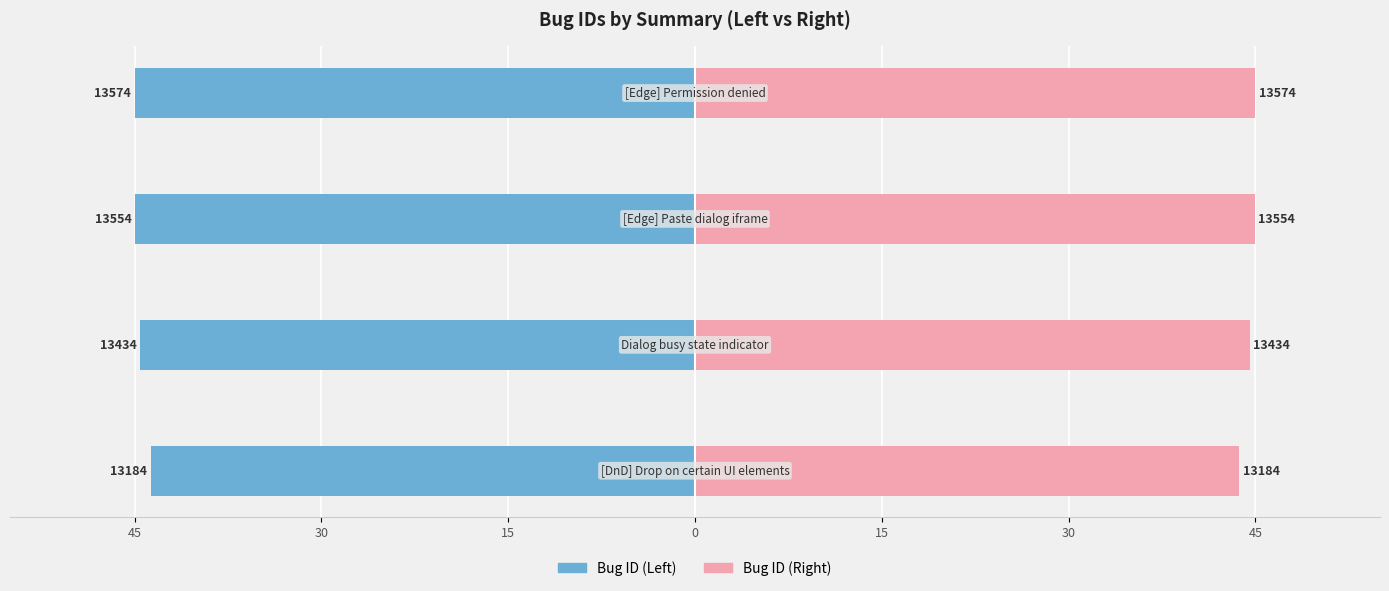

Rank the series by their average value, from lowest to highest.

Bug ID (Left), Bug ID (Right)